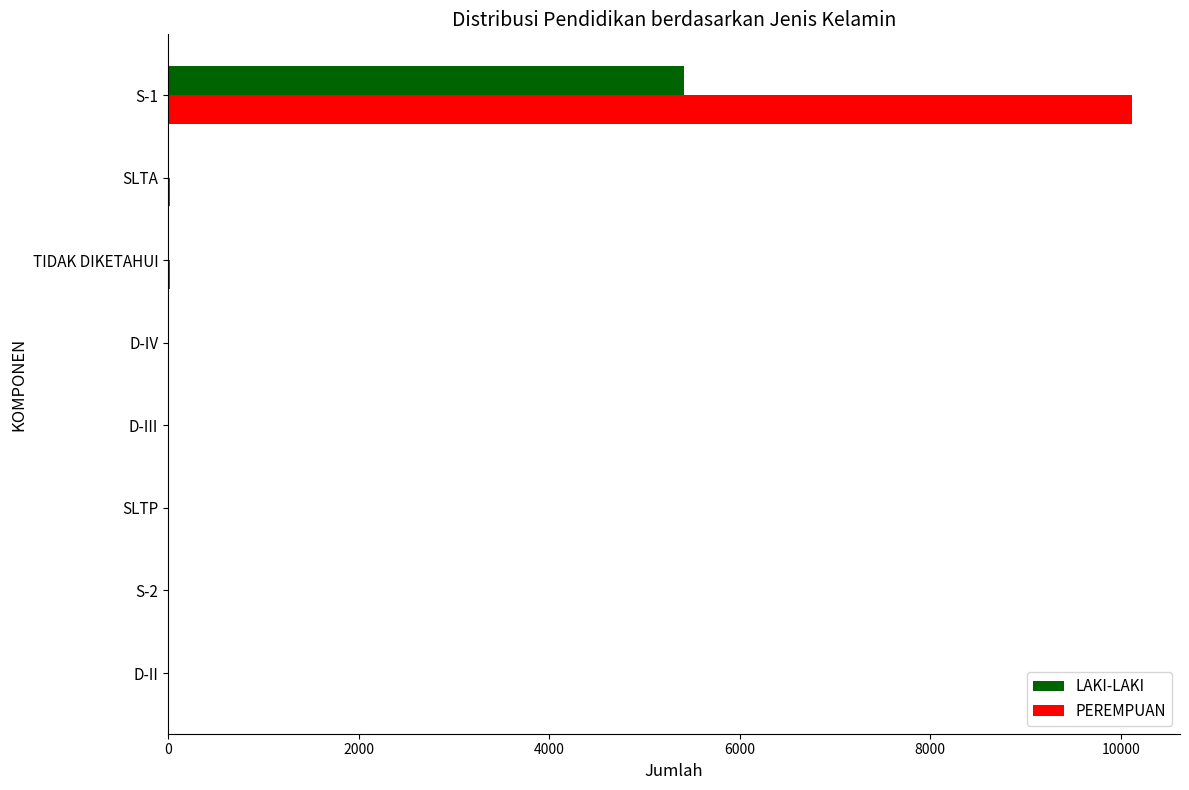

Is the value of PEREMPUAN at D-II greater than the value of LAKI-LAKI at S-1?

No